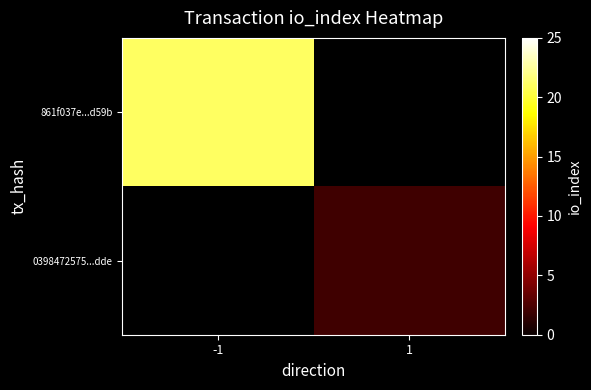

Which label corresponds to the smallest value in the chart?

1